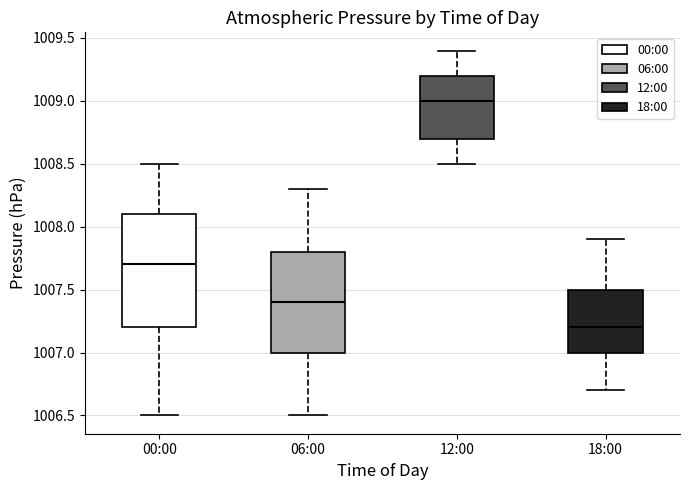

Where is the lower edge of the box for 06:00 on the y-axis? The values are not printed on the chart, so give them approximately, as read against the axis.

1007.0